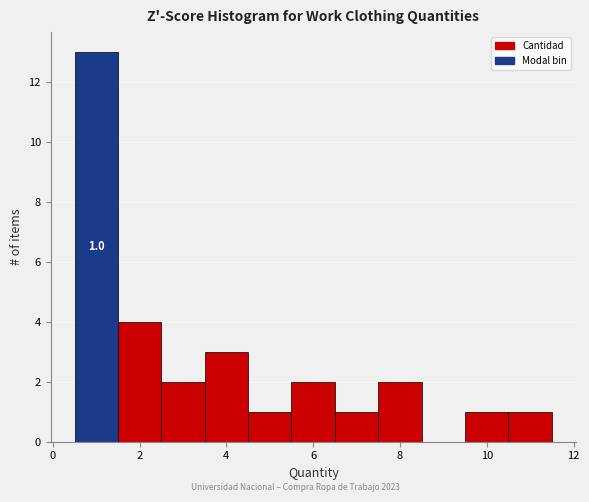

Which range on the x-axis has the tallest bar?

0.5 to 1.5